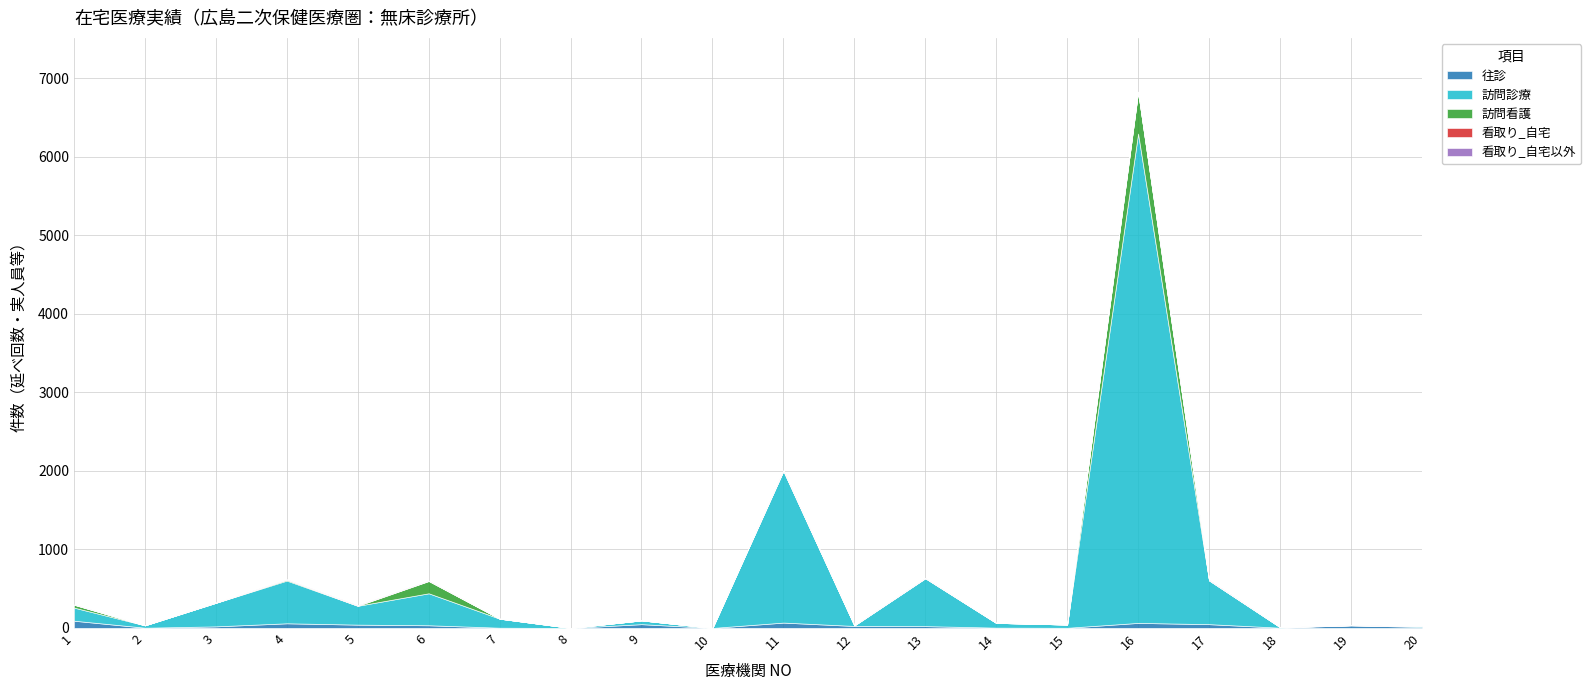

At which category does the chart reach its peak across all series?

16